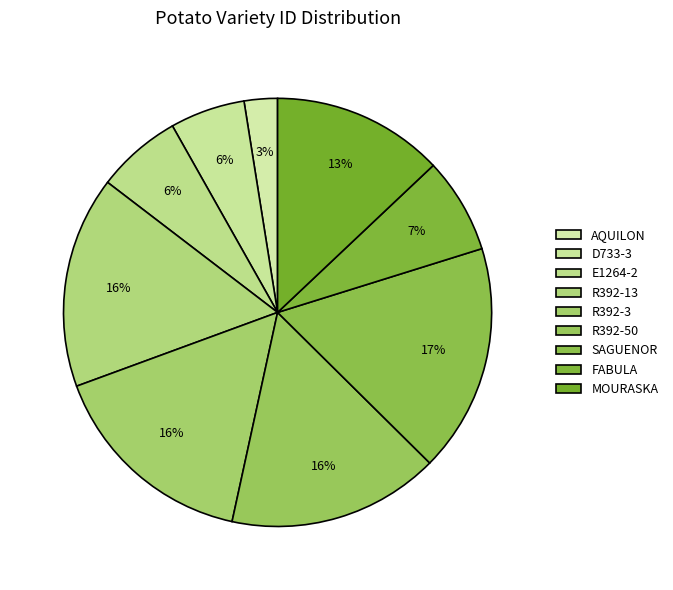

Count the number of slices in the pie.

9